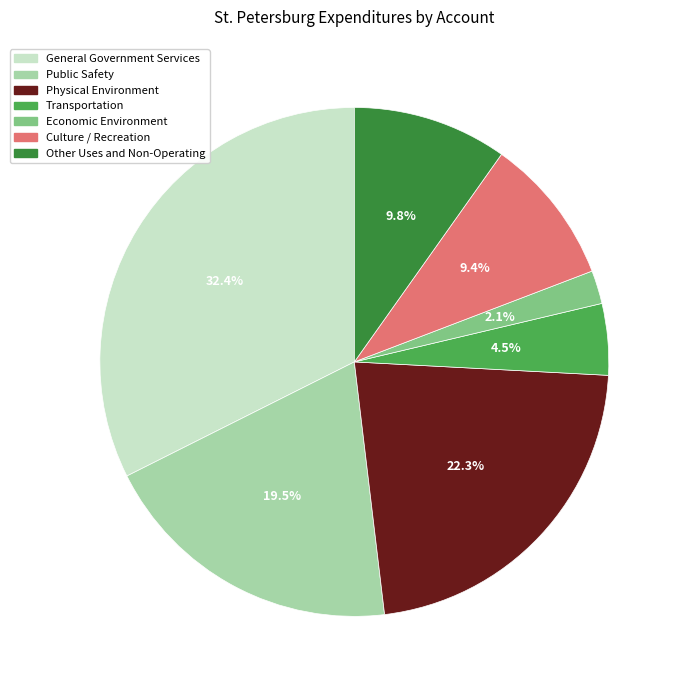

Combined, what portion of the pie is Physical Environment and Economic Environment?

24.4%